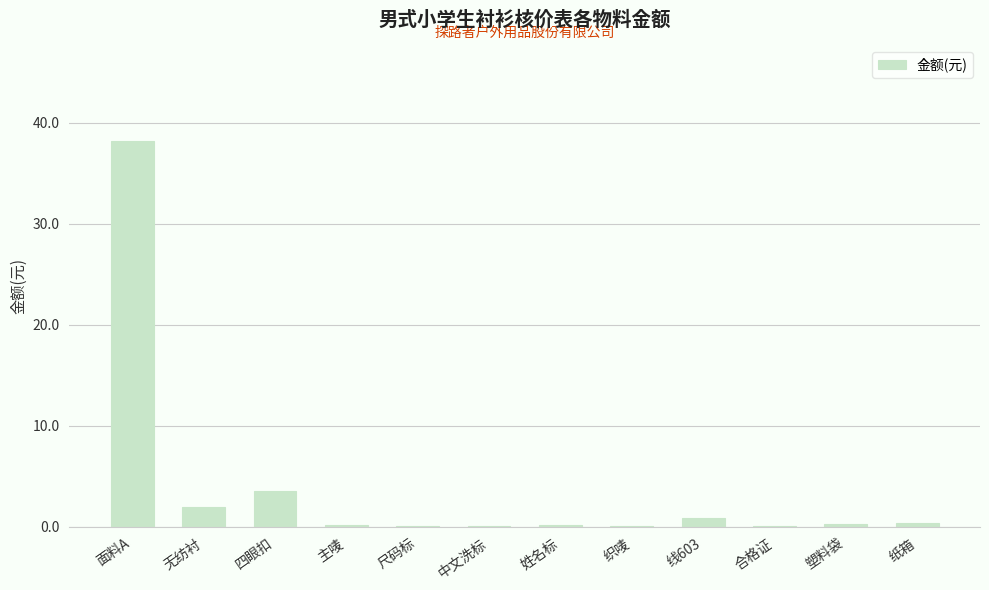

Does the chart contain stacked bars?

No